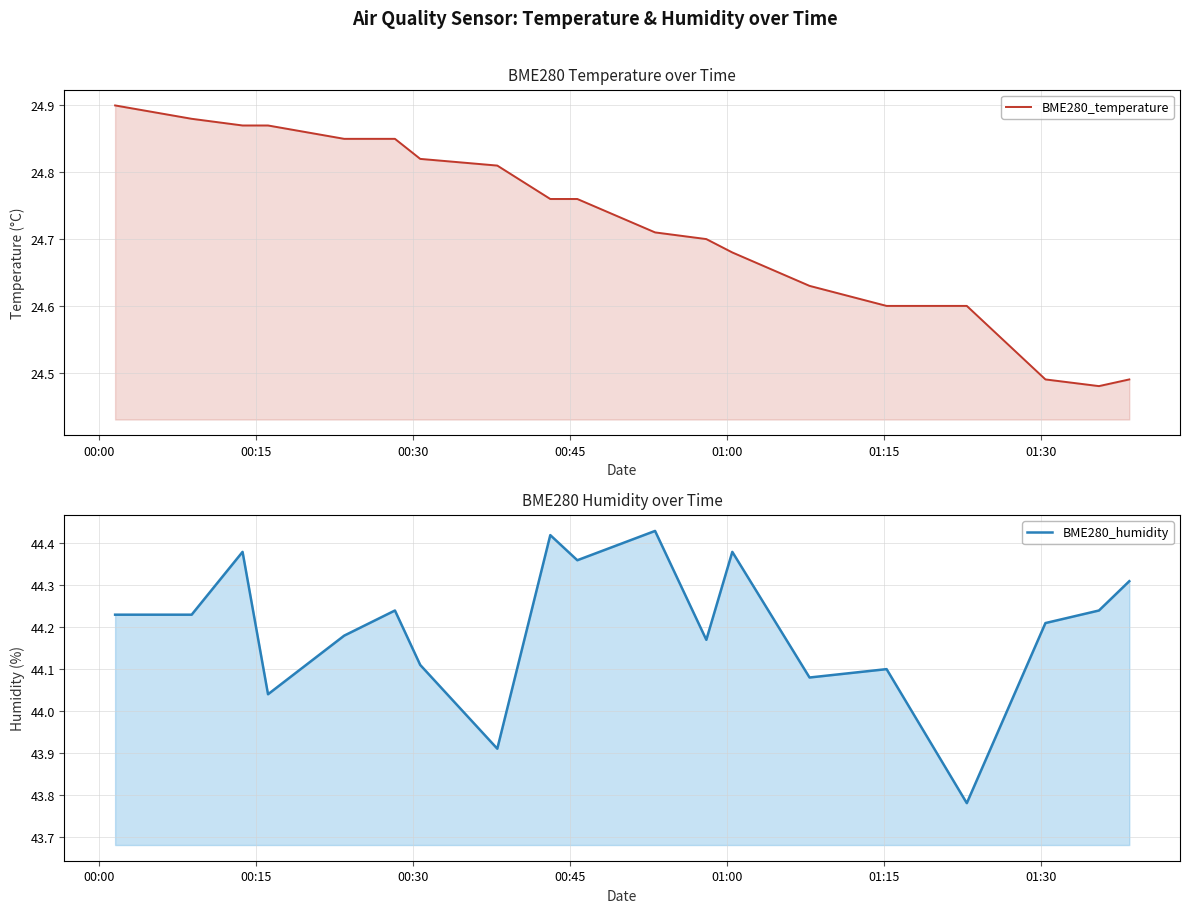

At how many categories does at least one series exceed 38?

19